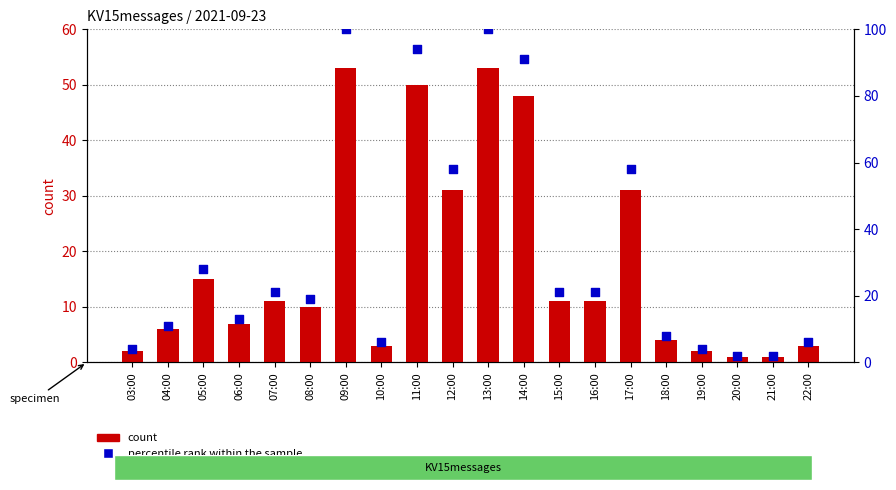

Which series contains the lowest Y value?

count